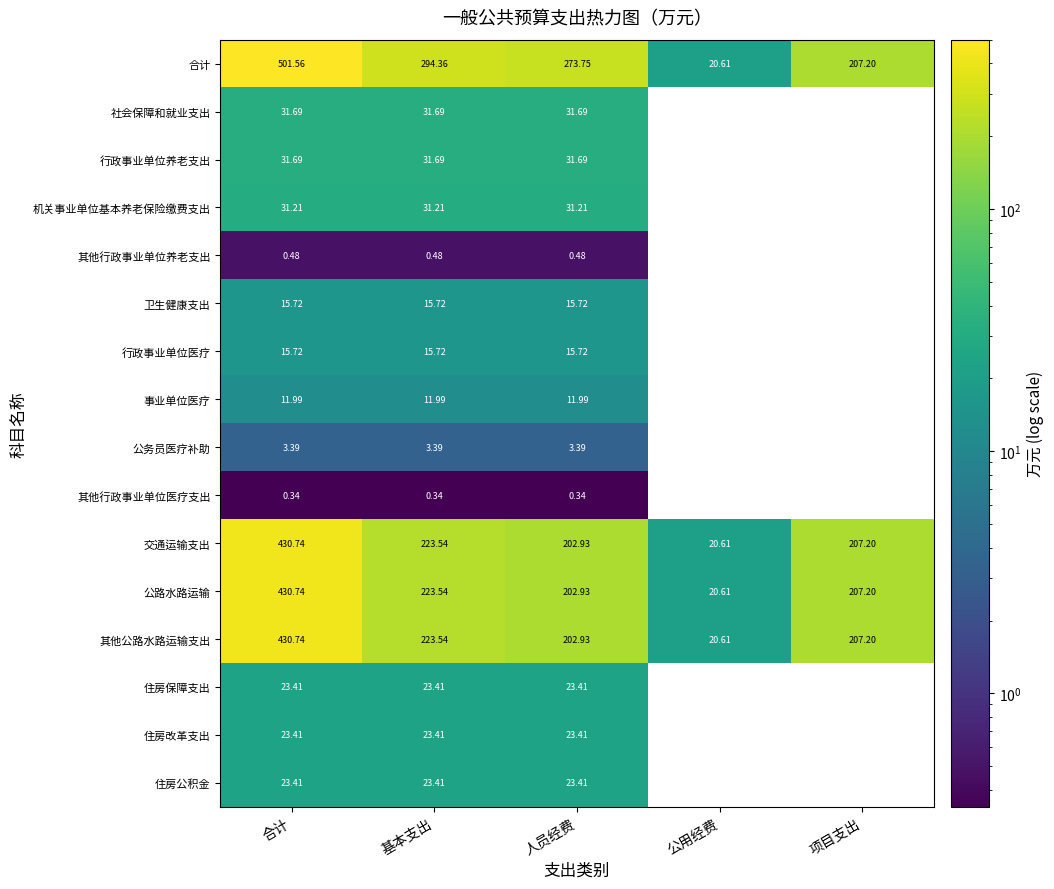

At which category does the chart reach its minimum across all series?

合计